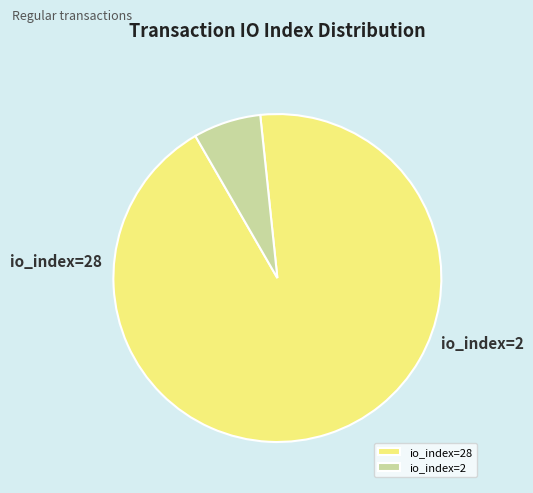

Combined, do io_index=28 and io_index=2 account for over 50%?

Yes